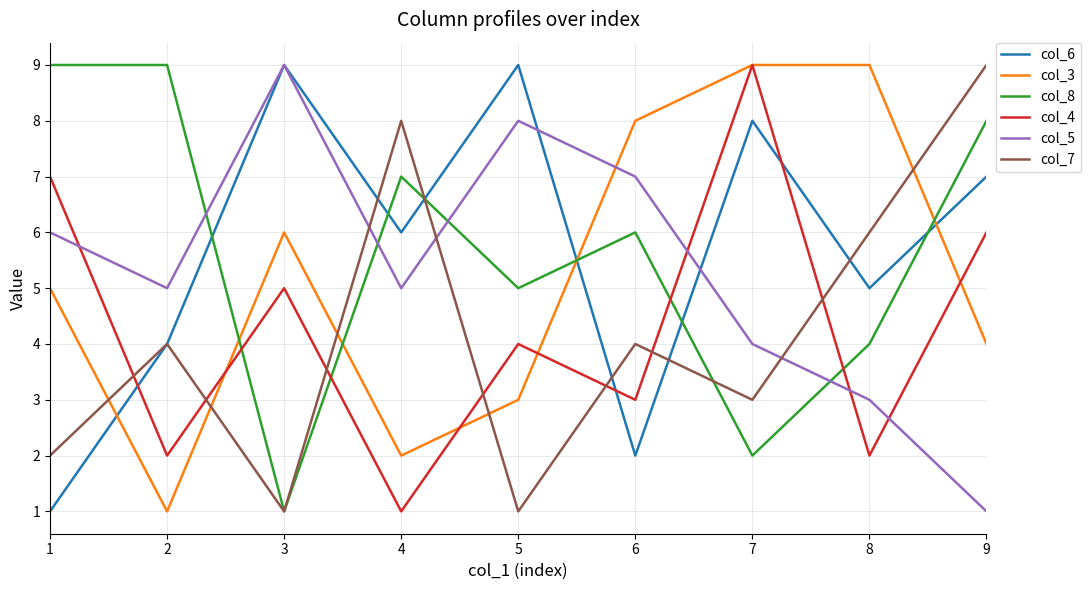

How many distinct data groups are displayed?

6